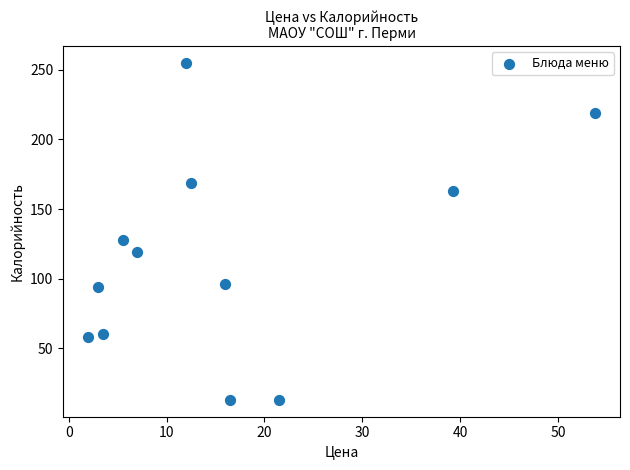

What is the range of Y values (max minus min)?

242